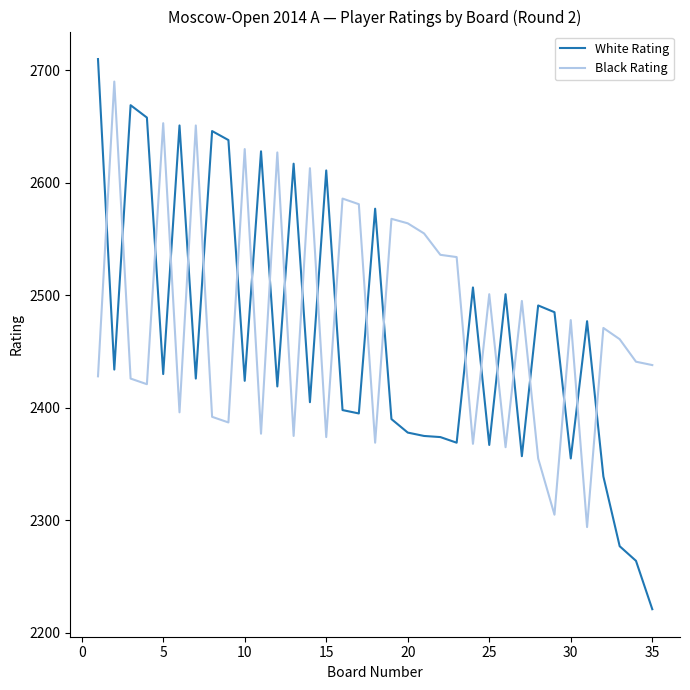

True or false: White Rating and Black Rating cross at least once.

True